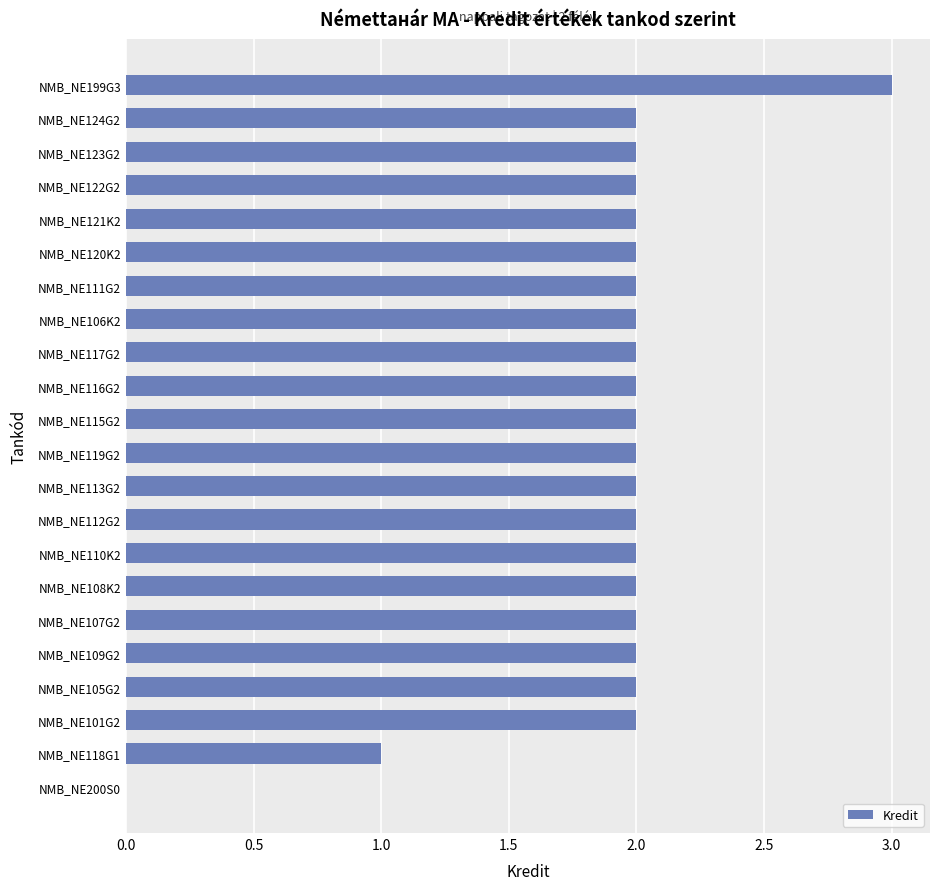

Is it true that the value at NMB_NE116G2 is 2?

True